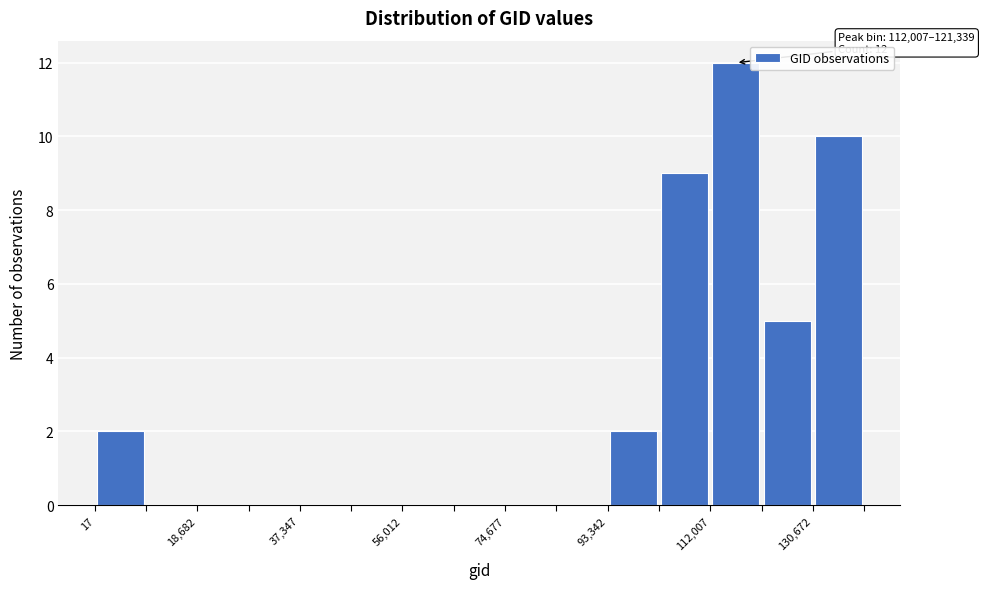

Which range on the x-axis has the tallest bar?

112000 to 122000